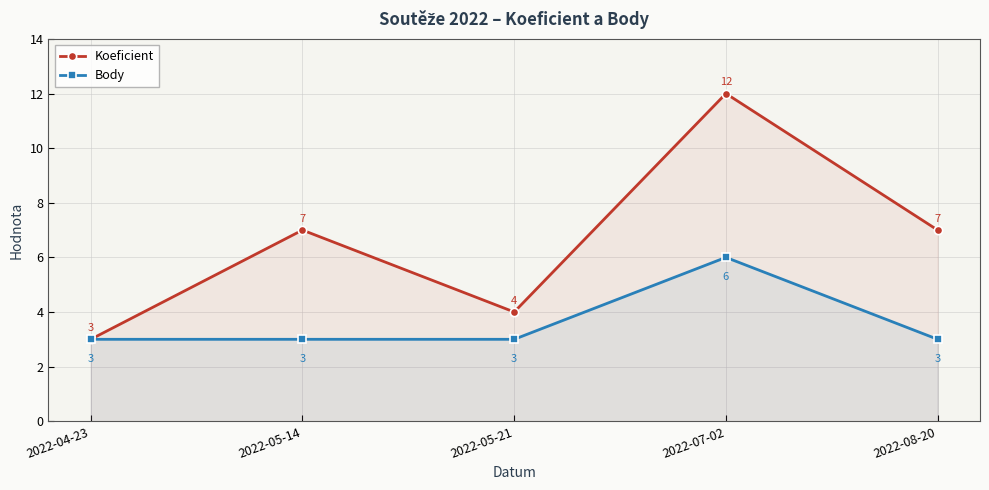

How many interior local peaks does the Body series have?

1